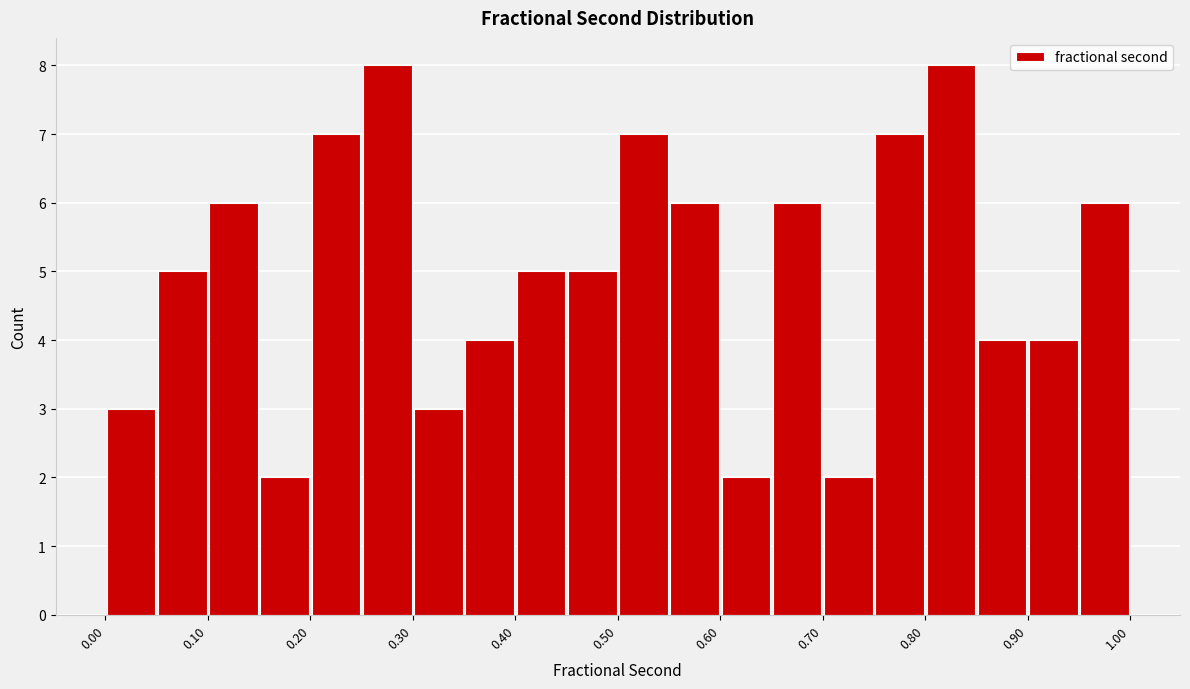

Reading left to right, list every bar in this chart as the range it spans on the x-axis followed by its height. The values are not printed on the chart, so give them approximately, as read against the axis.

0.00 to 0.05: 3
0.05 to 0.10: 5
0.10 to 0.15: 6
0.15 to 0.20: 2
0.20 to 0.25: 7
0.25 to 0.30: 8
0.30 to 0.35: 3
0.35 to 0.40: 4
0.40 to 0.45: 5
0.45 to 0.50: 5
0.50 to 0.55: 7
0.55 to 0.60: 6
0.60 to 0.65: 2
0.65 to 0.70: 6
0.70 to 0.75: 2
0.75 to 0.80: 7
0.80 to 0.85: 8
0.85 to 0.90: 4
0.90 to 0.95: 4
0.95 to 1.00: 6